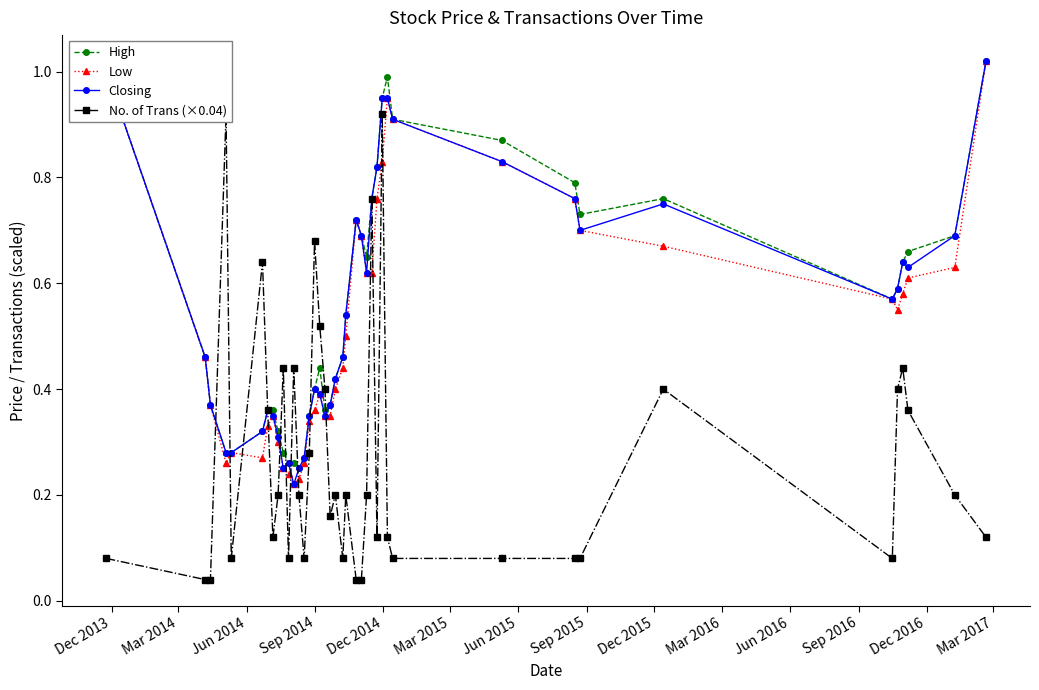

What is the value of the Closing point at the 21st from the left?

0.5